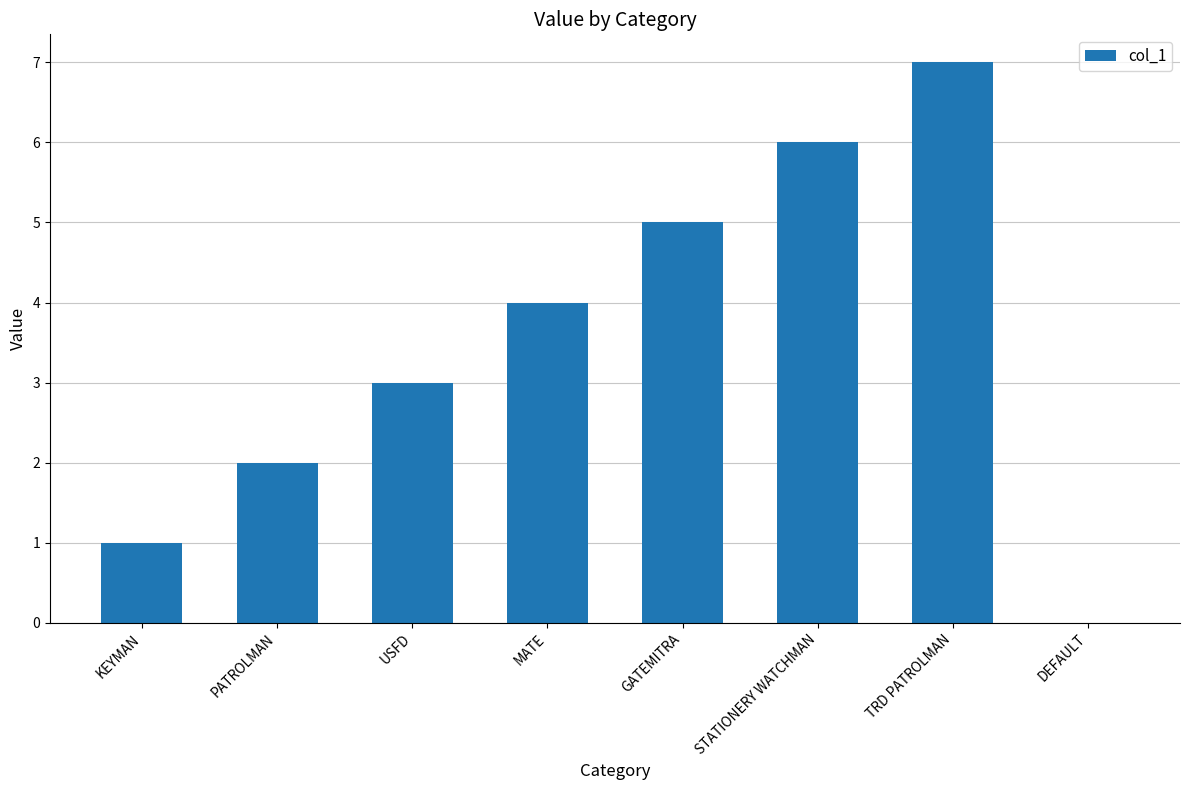

Count the number of data series in this chart.

1